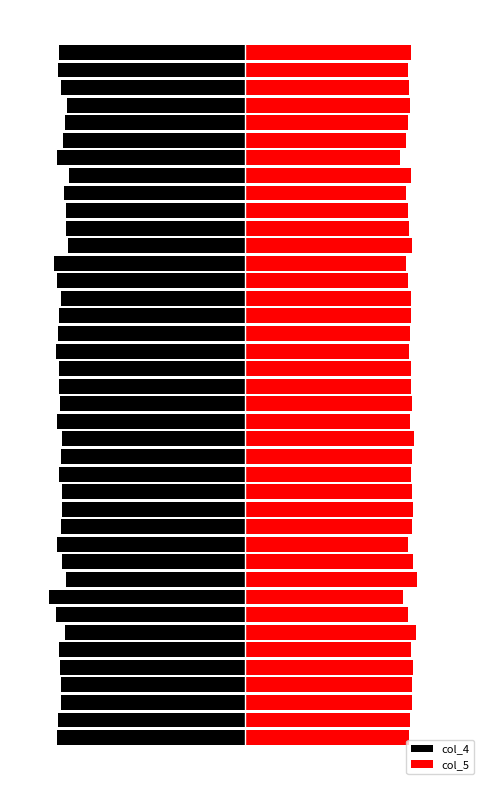

Reading left to right, list all the values displayed in this chart.

col_4: 0=-10615	1=-10547	2=-10345	3=-10366	4=-10400	5=-10467	6=-10126	7=-10673	8=-11033	9=-10086	10=-10295	11=-10605	12=-10393	13=-10305	14=-10308	15=-10483	16=-10385	17=-10294	18=-10572	19=-10426	20=-10452	21=-10464	22=-10651	23=-10547	24=-10458	25=-10379	26=-10568	27=-10745	28=-9993	29=-10077	30=-10108	31=-10180	32=-9888	33=-10577	34=-10234	35=-10129	36=-10009	37=-10375	38=-10524	39=-10454
col_5: 0=9212	1=9288	2=9410	3=9416	4=9454	5=9356	6=9659	7=9207	8=8892	9=9673	10=9483	11=9189	12=9423	13=9477	14=9388	15=9368	16=9418	17=9507	18=9295	19=9421	20=9378	21=9368	22=9264	23=9298	24=9363	25=9349	26=9192	27=9069	28=9393	29=9245	30=9166	31=9070	32=9359	33=8707	34=9093	35=9184	36=9275	37=9215	38=9175	39=9350